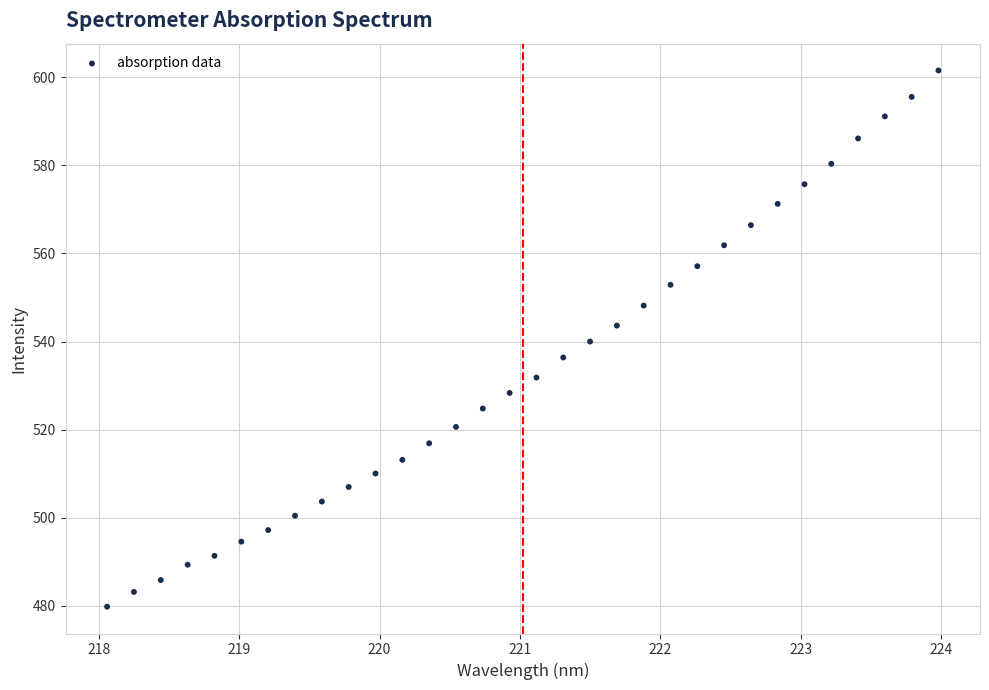

What is the range of Y values (max minus min)?

121.7